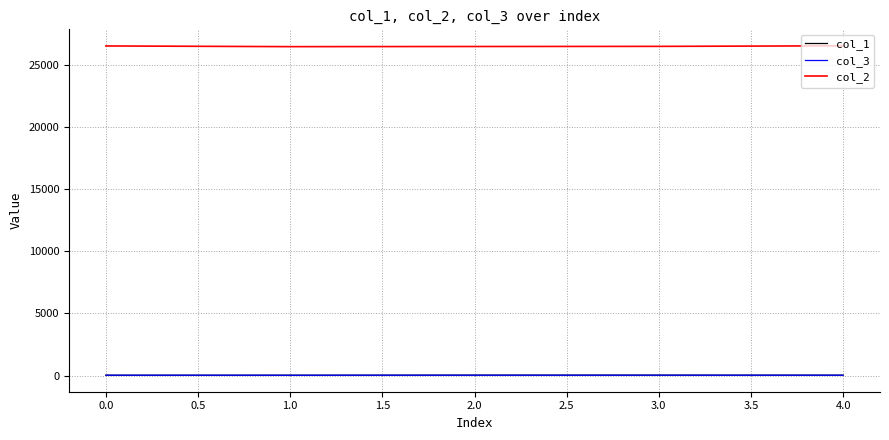

Which series has the largest total across all categories?

col_2